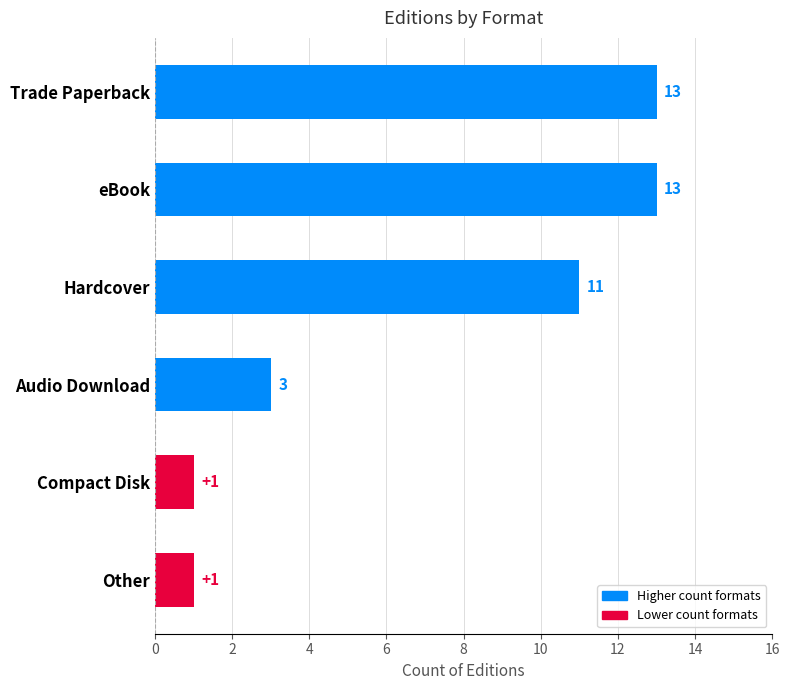

What is the ratio of the value at eBook to the value at Trade Paperback?

1.0